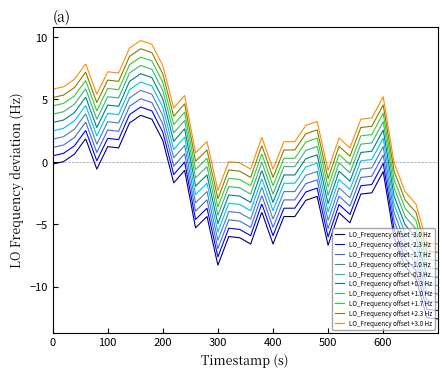

What is the minimum value for LO_Frequency offset -0.3 Hz?

-9.9